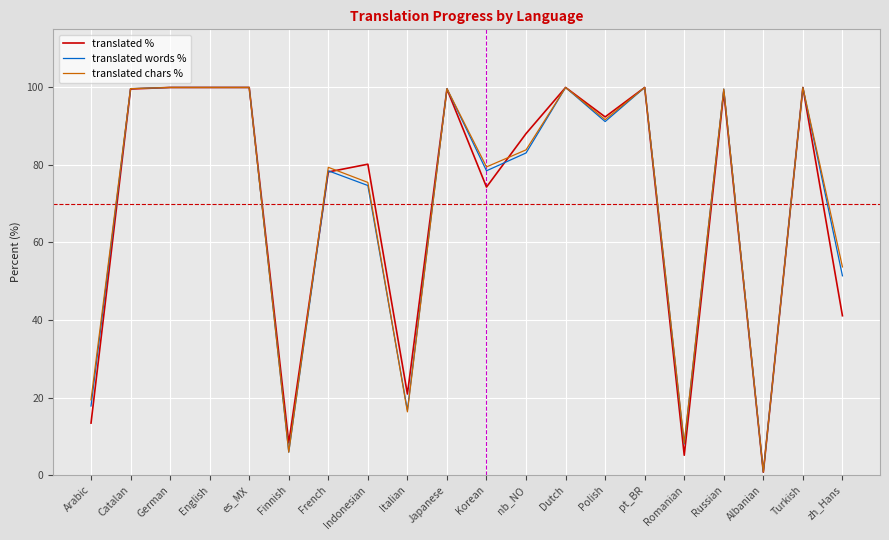

Where does the translated words % series first go above 91?

Catalan